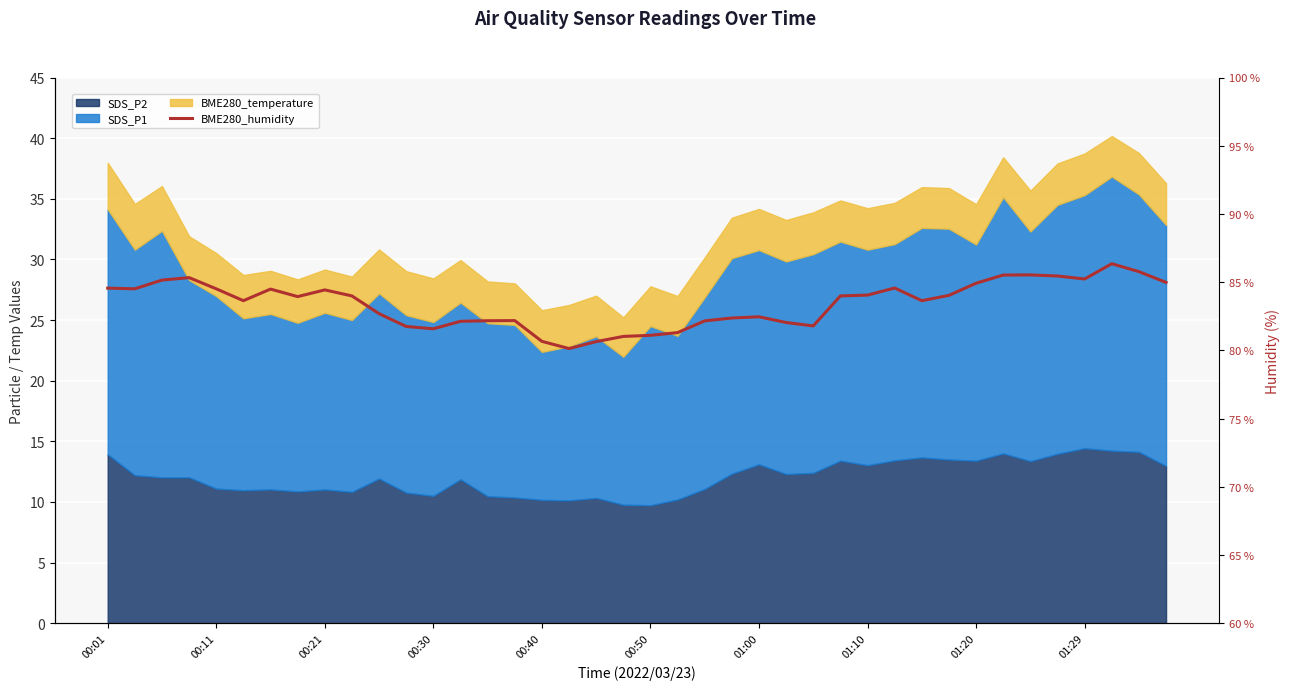

Between 26 and 00:50, which is larger?

00:50